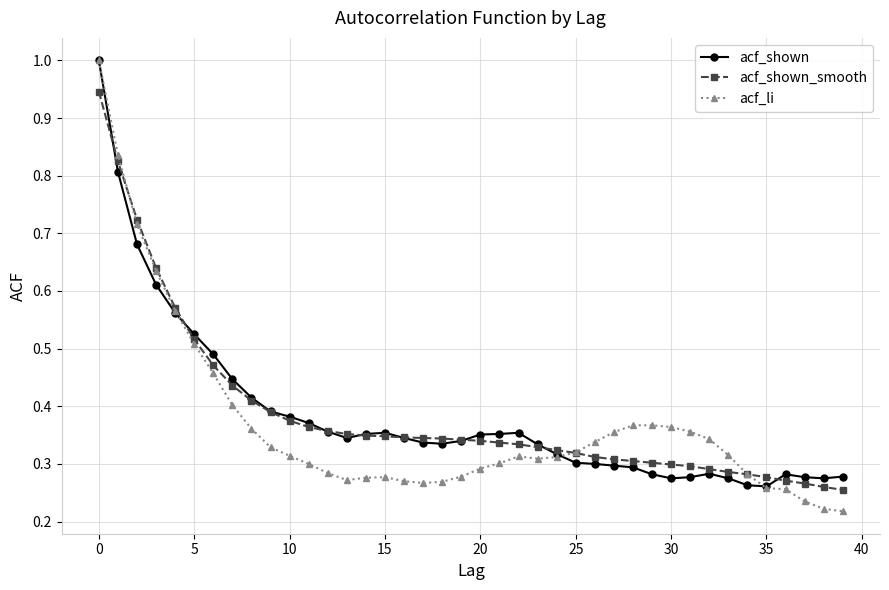

What is the greatest value displayed?

1.0